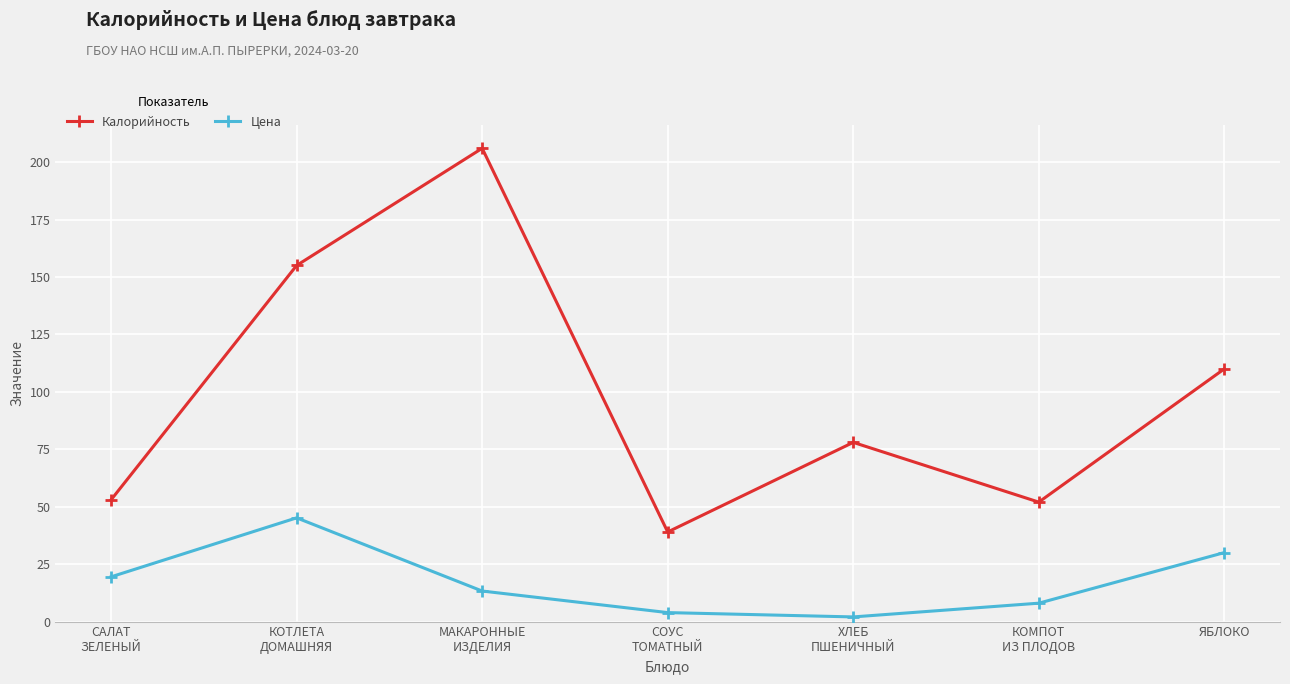

How many lines are shown in the chart?

2